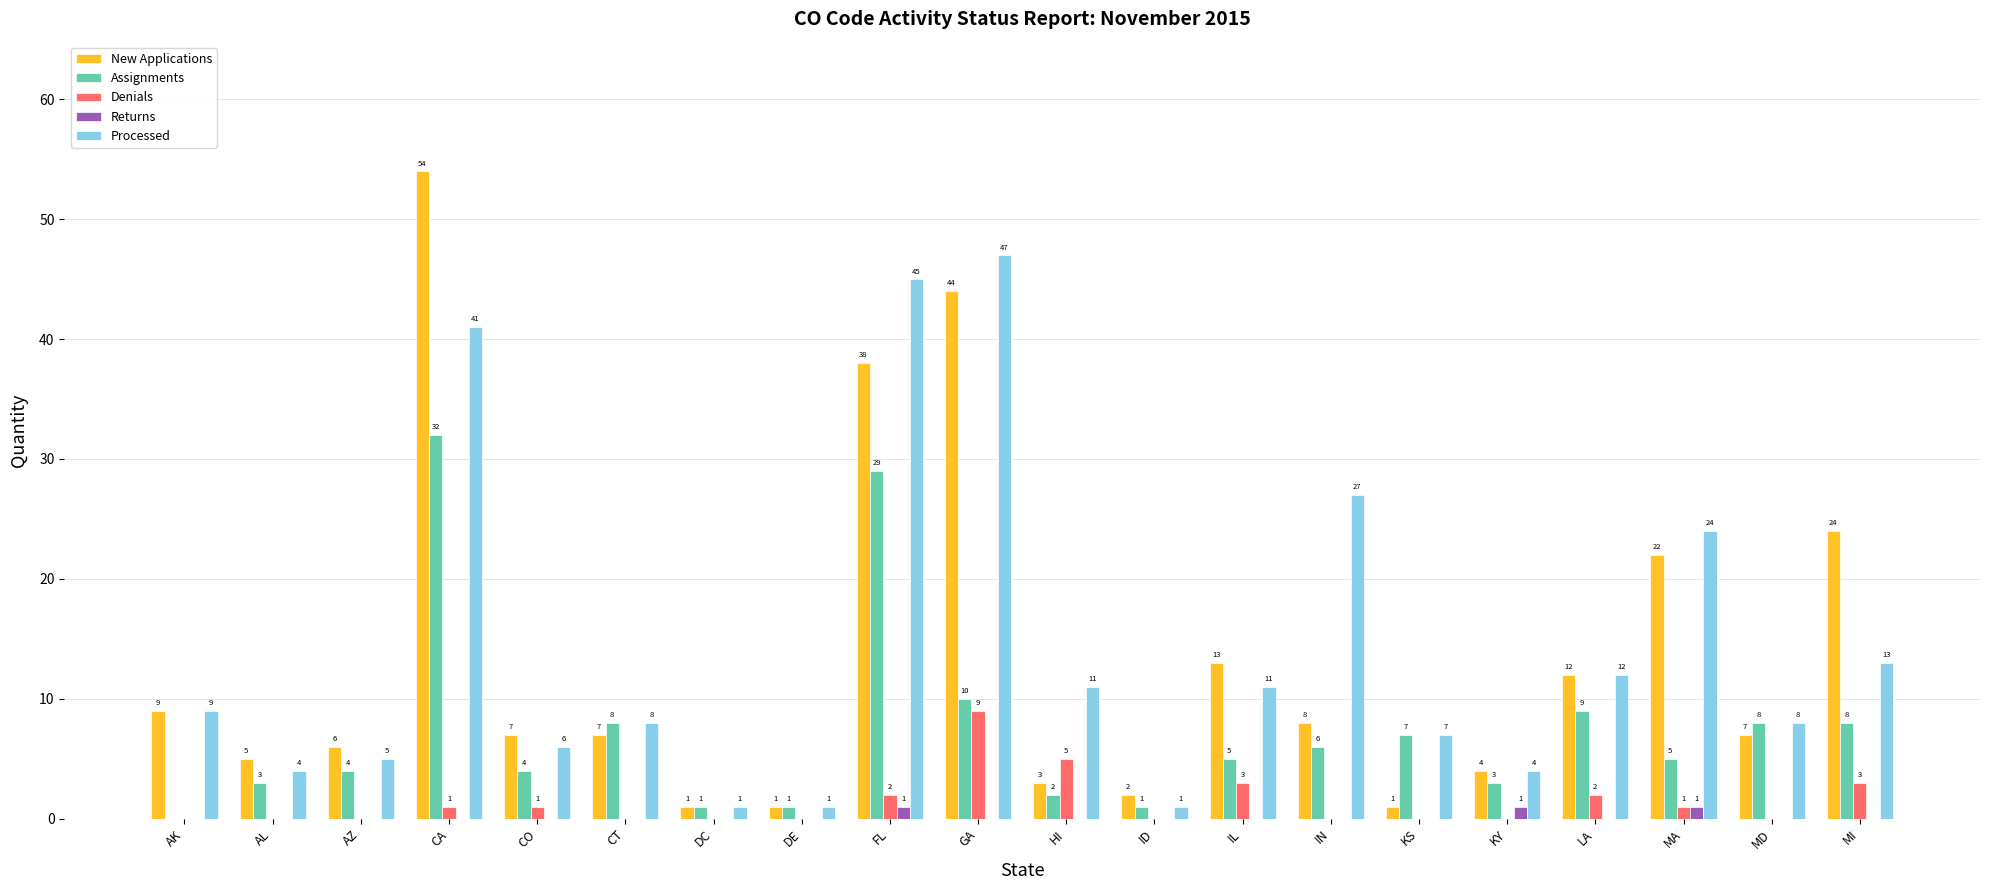

Are the bars grouped side by side (vs. stacked)?

Yes